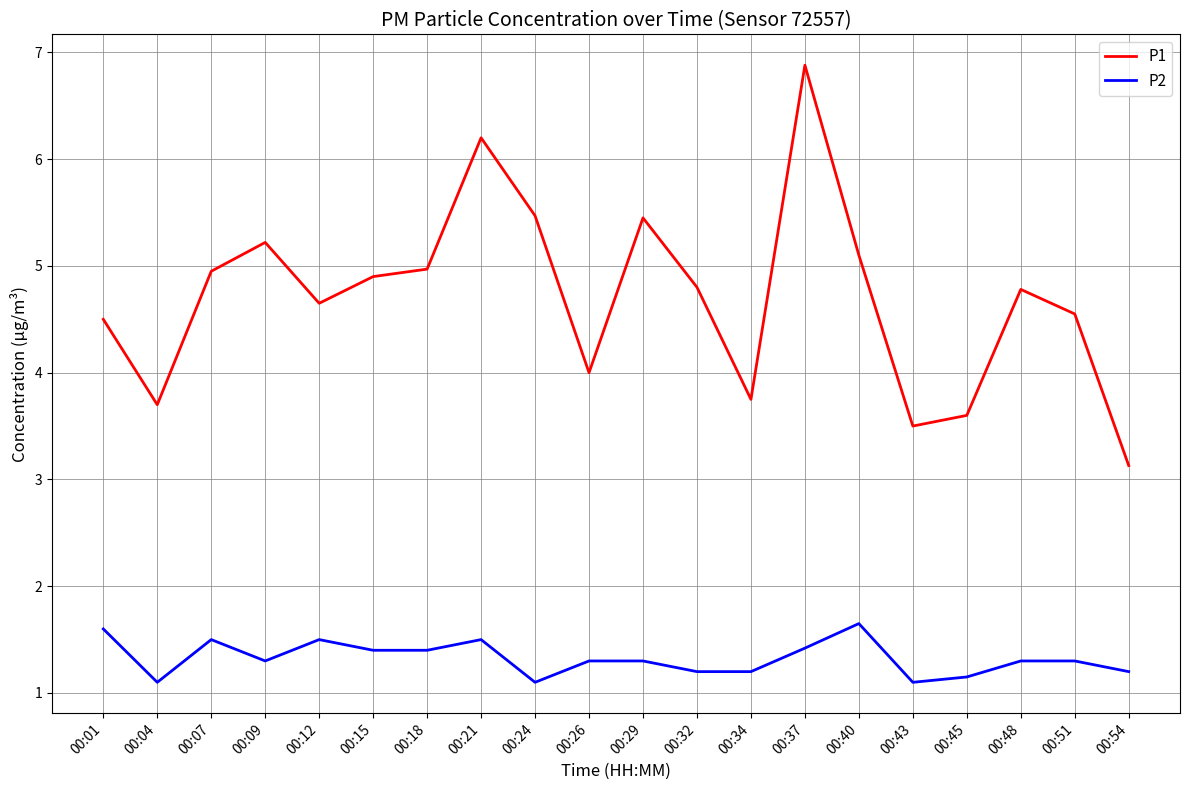

What is the smallest value displayed?

1.1